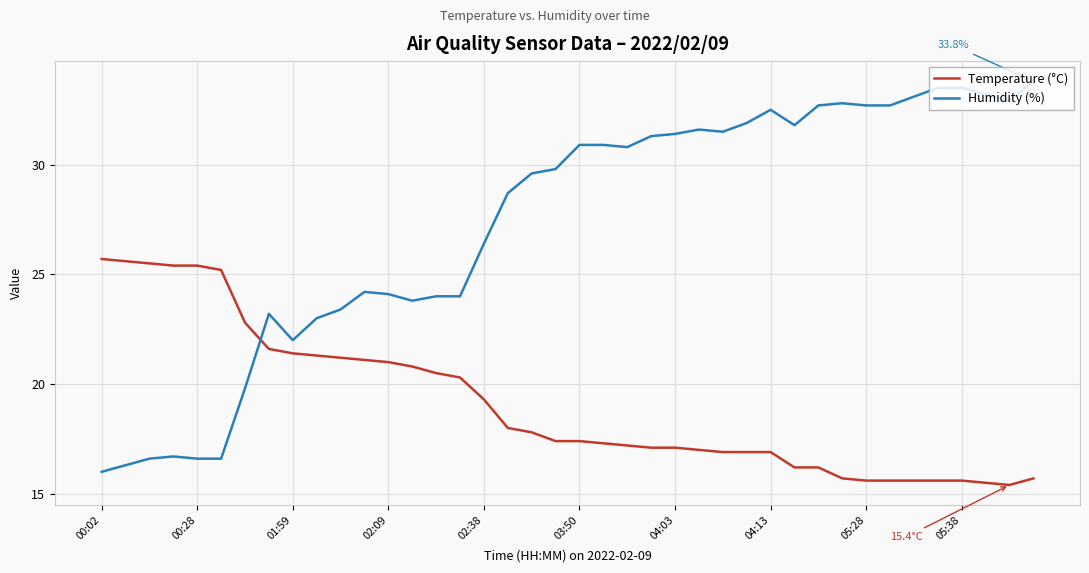

What is the highest value of the Temperature (°C) series?

25.7